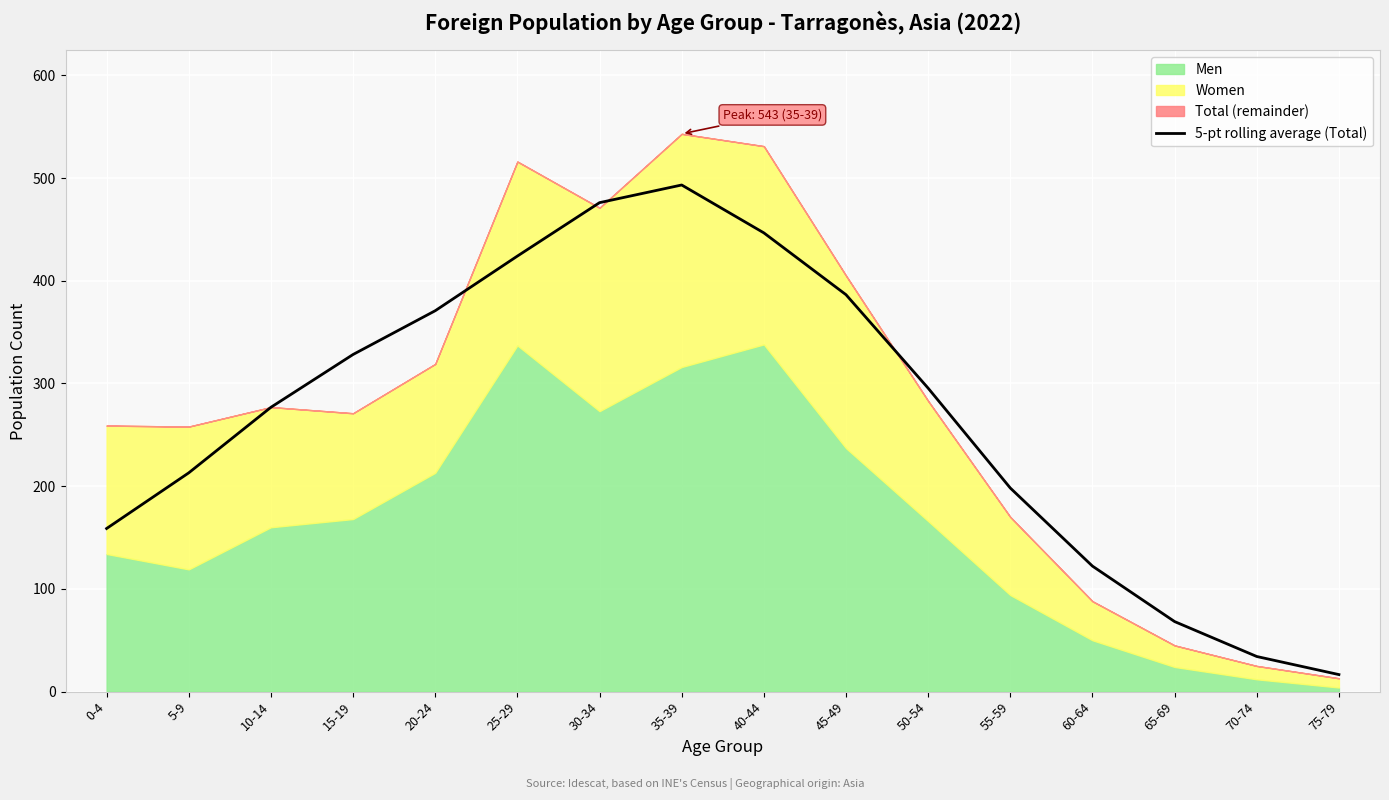

What is the difference between the maximum and minimum values?

476.6